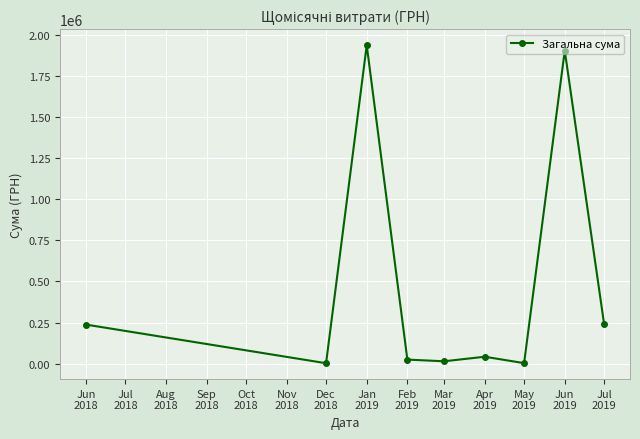

What is the maximum value shown in the chart?

1939247.1